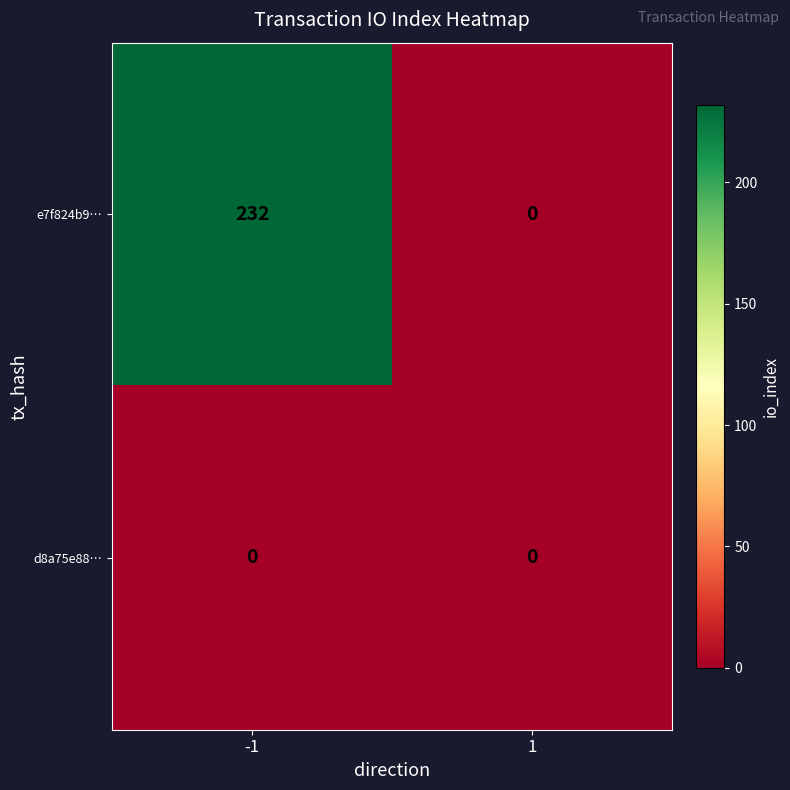

At which category does the chart reach its peak across all series?

-1